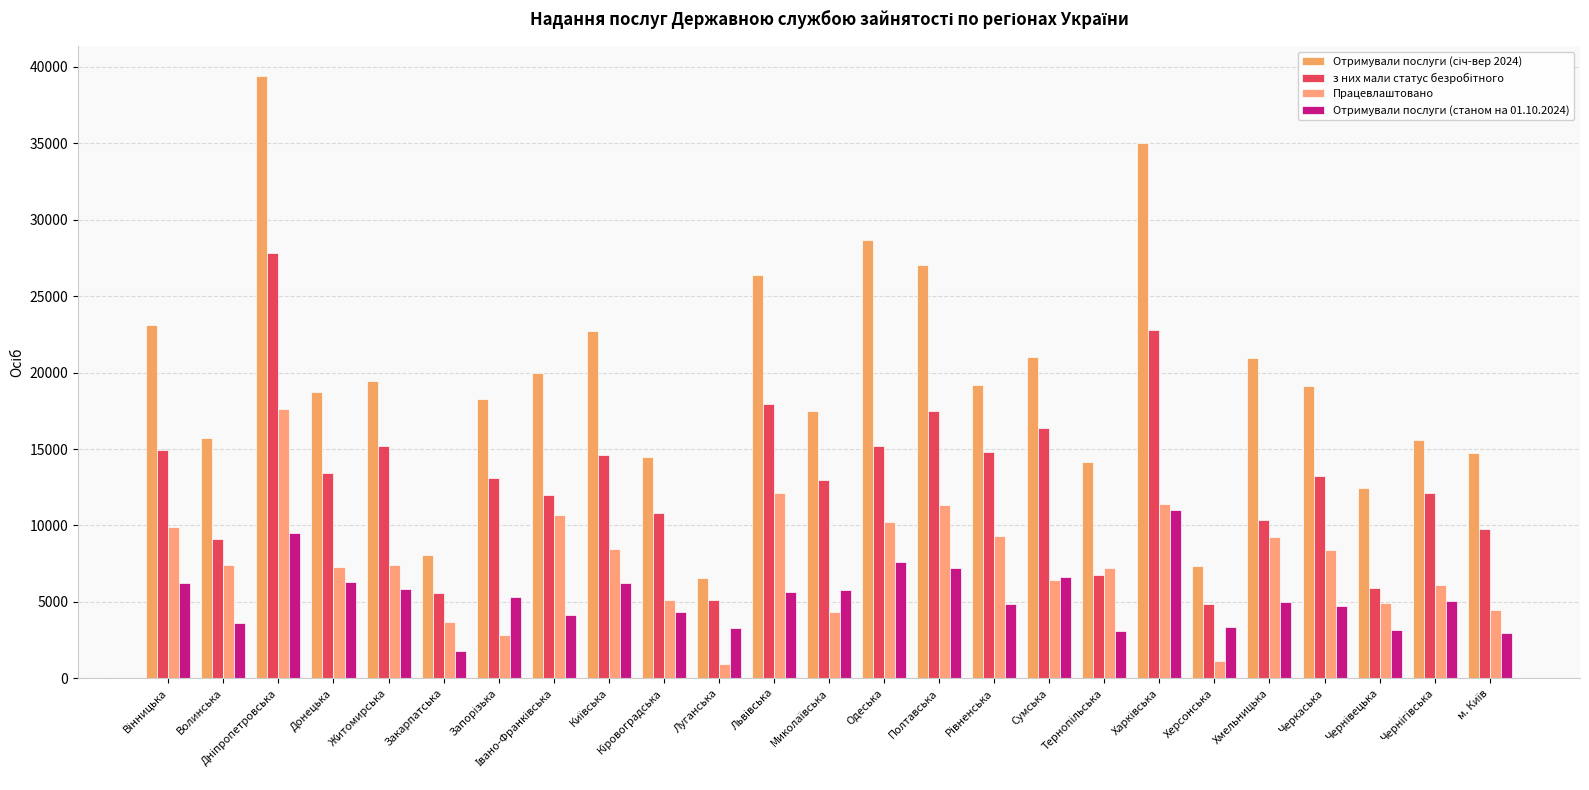

Reading left to right, transcribe all the data shown in this chart.

Отримували послуги (січ-вер 2024): Вінницька=23128	Волинська=15749	Дніпропетровська=39388	Донецька=18725	Житомирська=19442	Закарпатська=8067	Запорізька=18265	Івано-Франківська=19963	Київська=22702	Кіровоградська=14472	Луганська=6582	Львівська=26394	Миколаївська=17497	Одеська=28660	Полтавська=27031	Рівненська=19192	Сумська=20999	Тернопільська=14146	Харківська=35011	Херсонська=7335	Хмельницька=20951	Черкаська=19118	Чернівецька=12459	Чернігівська=15613	м. Київ=14766
з них мали статус безробітного: Вінницька=14925	Волинська=9131	Дніпропетровська=27829	Донецька=13416	Житомирська=15165	Закарпатська=5590	Запорізька=13098	Івано-Франківська=11980	Київська=14580	Кіровоградська=10837	Луганська=5145	Львівська=17937	Миколаївська=12984	Одеська=15211	Полтавська=17513	Рівненська=14804	Сумська=16347	Тернопільська=6786	Харківська=22785	Херсонська=4834	Хмельницька=10331	Черкаська=13257	Чернівецька=5904	Чернігівська=12141	м. Київ=9793
Працевлаштовано: Вінницька=9890	Волинська=7422	Дніпропетровська=17611	Донецька=7306	Житомирська=7435	Закарпатська=3676	Запорізька=2804	Івано-Франківська=10695	Київська=8463	Кіровоградська=5130	Луганська=909	Львівська=12117	Миколаївська=4345	Одеська=10249	Полтавська=11310	Рівненська=9298	Сумська=6457	Тернопільська=7227	Харківська=11434	Херсонська=1135	Хмельницька=9237	Черкаська=8400	Чернівецька=4943	Чернігівська=6100	м. Київ=4478
Отримували послуги (станом на 01.10.2024): Вінницька=6219	Волинська=3588	Дніпропетровська=9496	Донецька=6332	Житомирська=5841	Закарпатська=1795	Запорізька=5330	Івано-Франківська=4168	Київська=6211	Кіровоградська=4313	Луганська=3319	Львівська=5680	Миколаївська=5777	Одеська=7639	Полтавська=7192	Рівненська=4877	Сумська=6607	Тернопільська=3075	Харківська=10990	Херсонська=3381	Хмельницька=5008	Черкаська=4724	Чернівецька=3190	Чернігівська=5085	м. Київ=2966